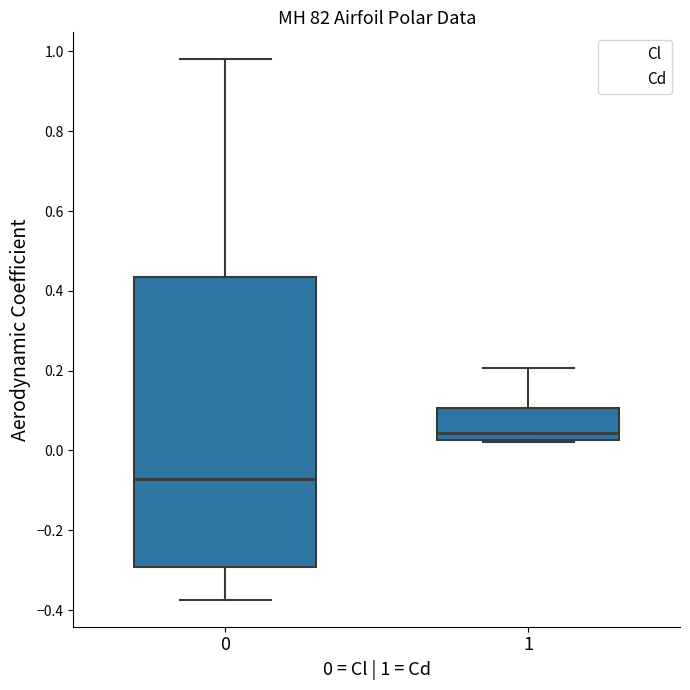

Which box has the lowest median line?

0